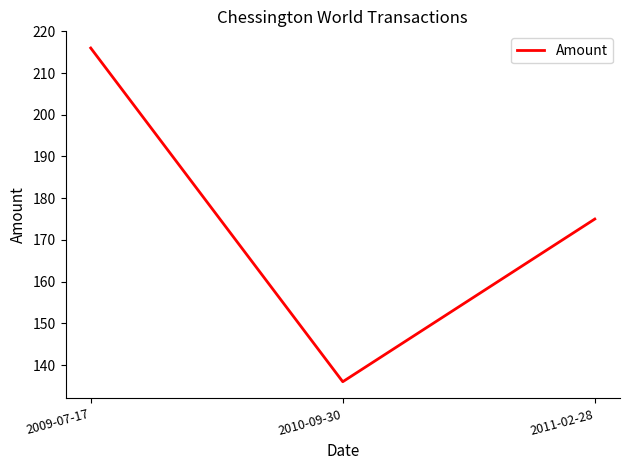

True or false: the data shows 220 at 2010-09-30.

False